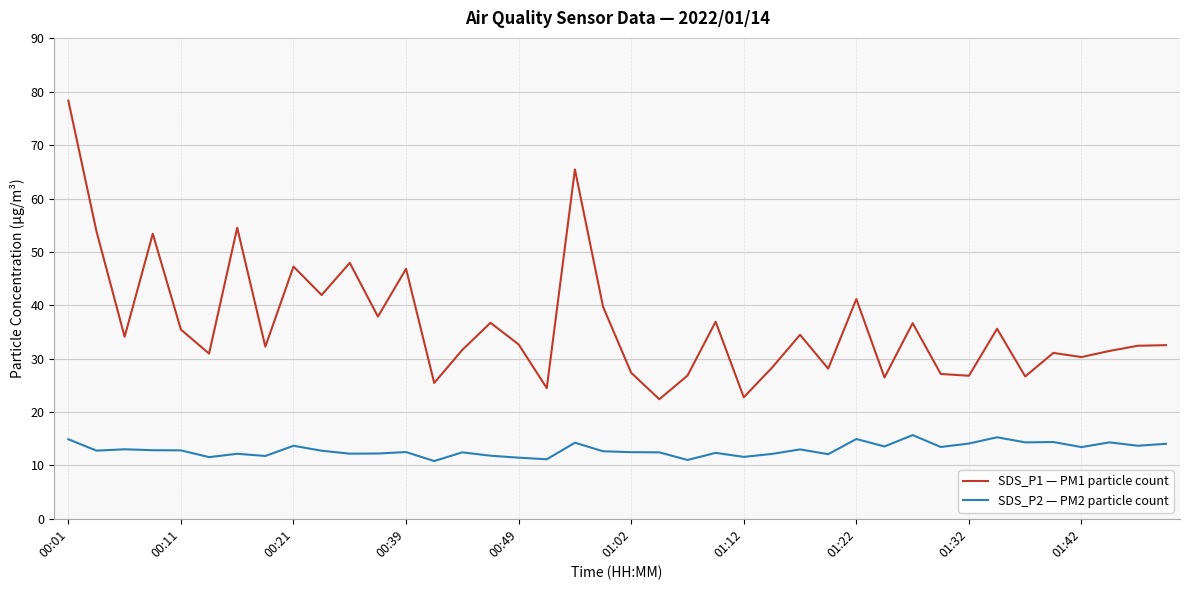

What are all the series names shown in the legend?

SDS_P1 — PM1 particle count, SDS_P2 — PM2 particle count